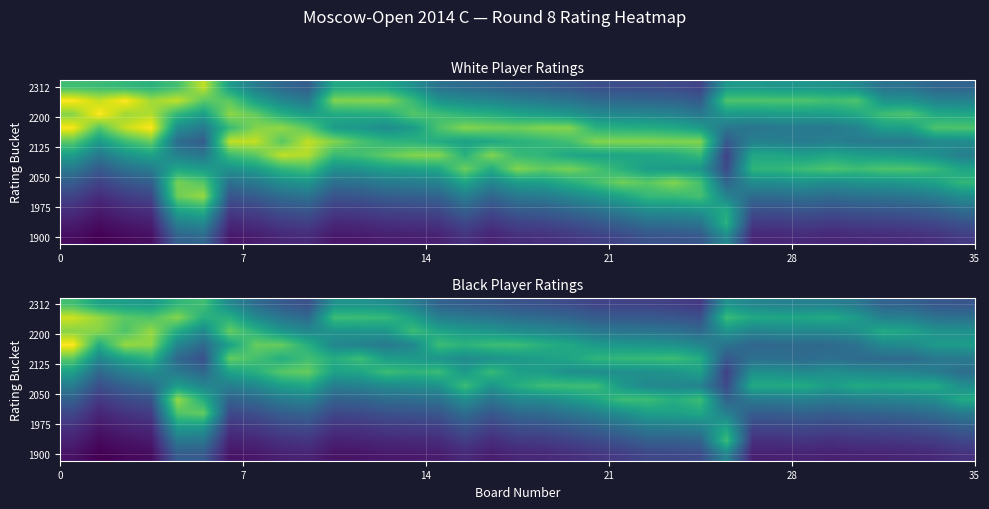

Count the number of categories in the chart.

35